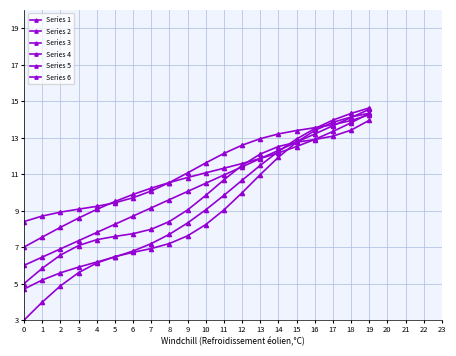

Which category has the highest value in the Series 1 series?

19